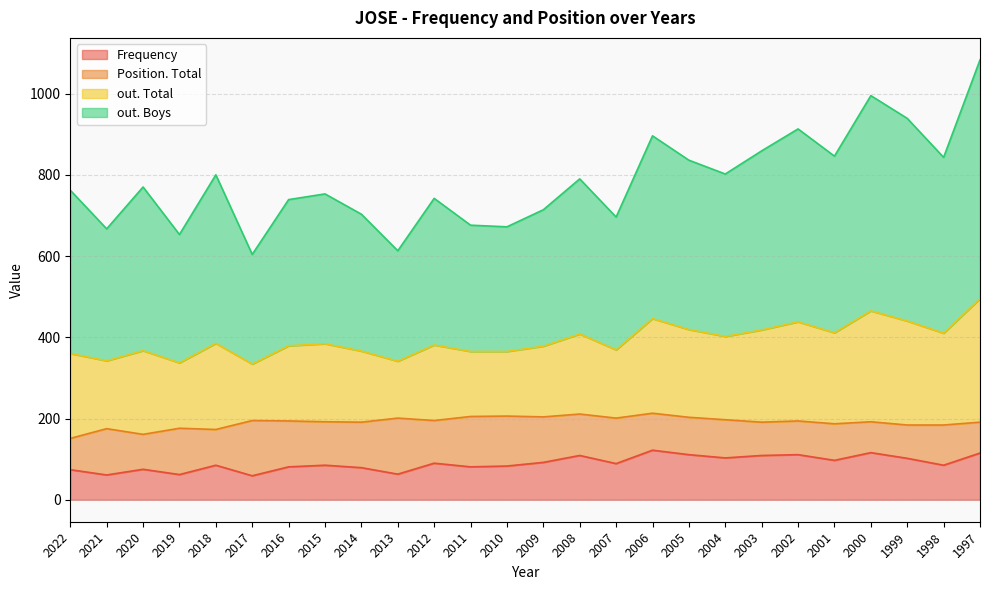

True or false: Frequency and out. Total intersect in this chart.

False